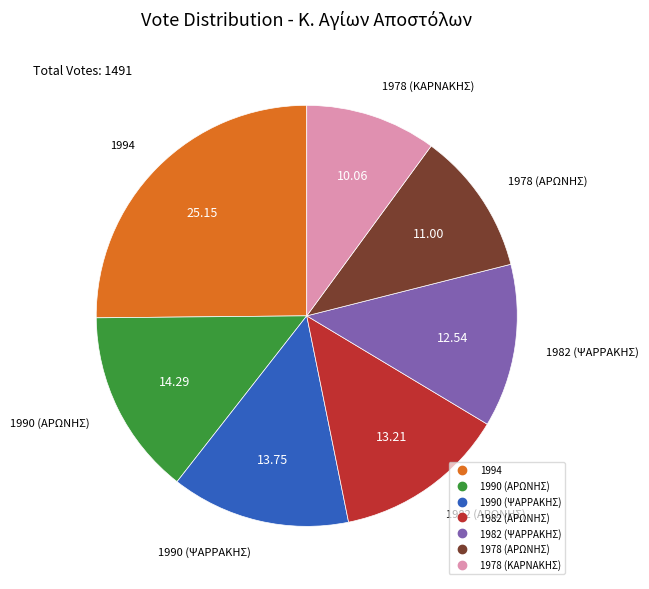

Is the sum of 1990 (ΨΑΡΡΑΚΗΣ) and 1982 (ΨΑΡΡΑΚΗΣ) greater than half?

No